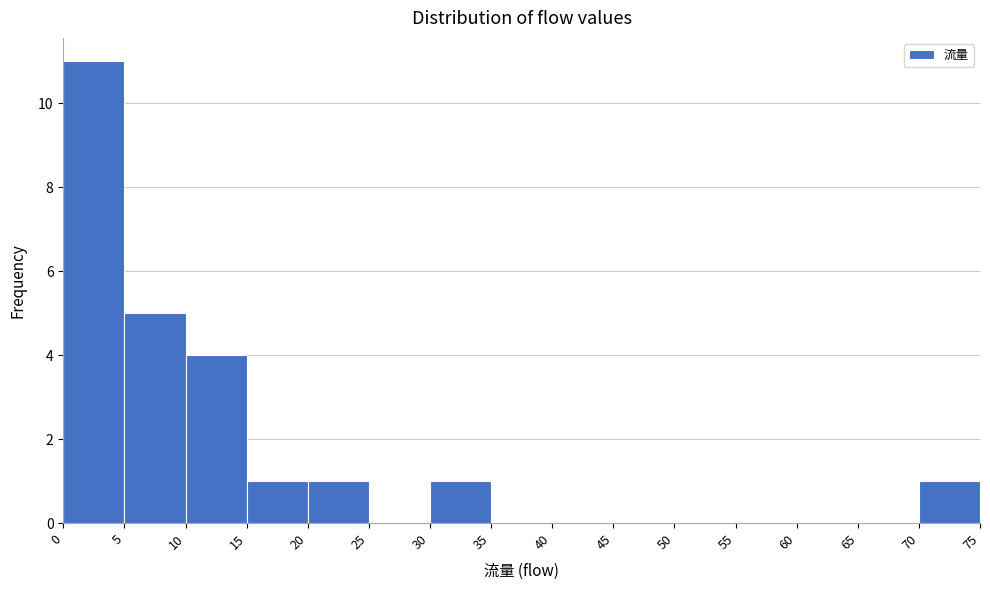

Reading left to right, transcribe this chart: for each bar, give the range it covers on the x-axis and its height. The values are not printed on the chart, so give them approximately, as read against the axis.

0 to 5: 11
5 to 10: 5
10 to 15: 4
15 to 20: 1
20 to 25: 1
25 to 30: 0
30 to 35: 1
35 to 40: 0
40 to 45: 0
45 to 50: 0
50 to 55: 0
55 to 60: 0
60 to 65: 0
65 to 70: 0
70 to 75: 1